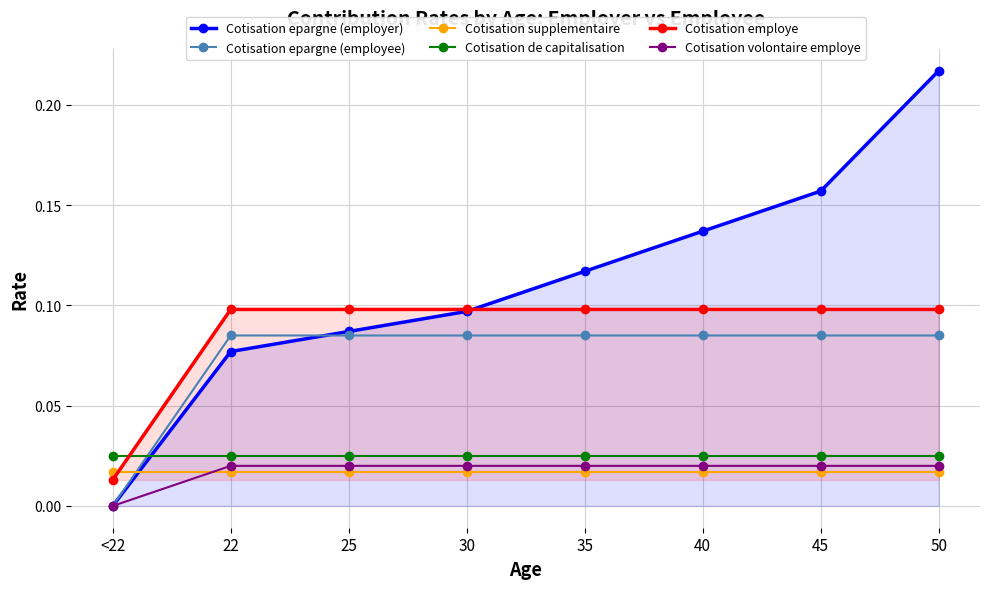

True or false: Cotisation volontaire employe and Cotisation employe cross at least once.

False